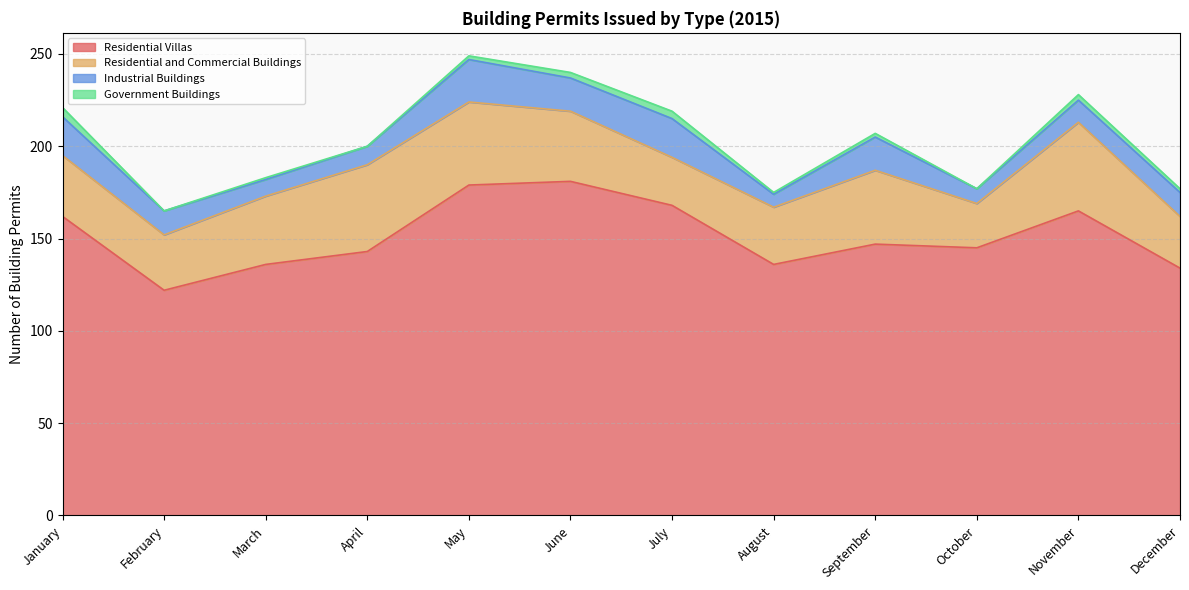

How many interior local valleys does the Residential Villas series have?

3